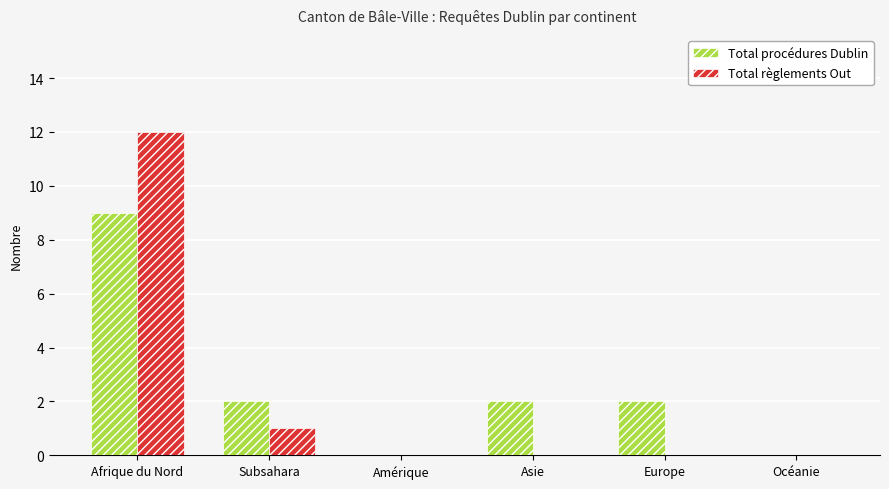

Which series has the largest range (max minus min)?

Total règlements Out